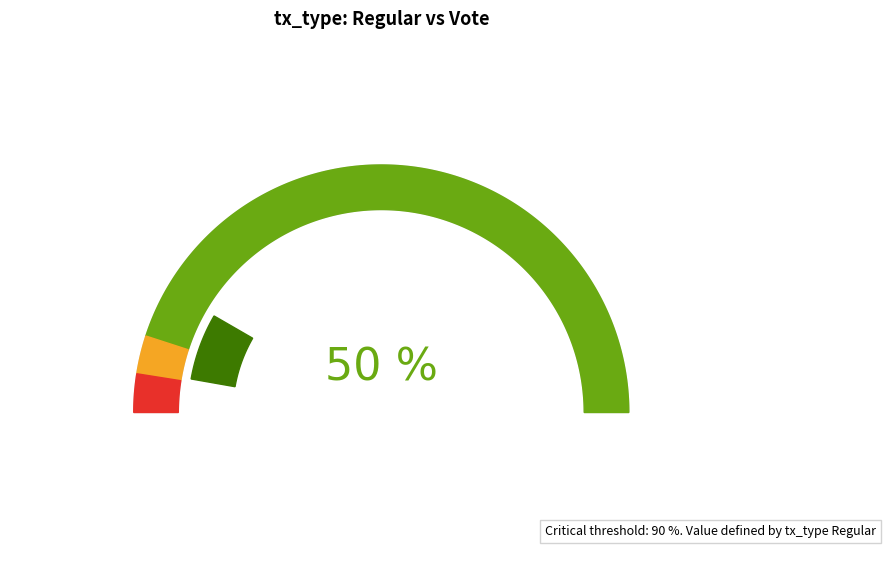

Between Vote and Regular, which is larger?

Vote